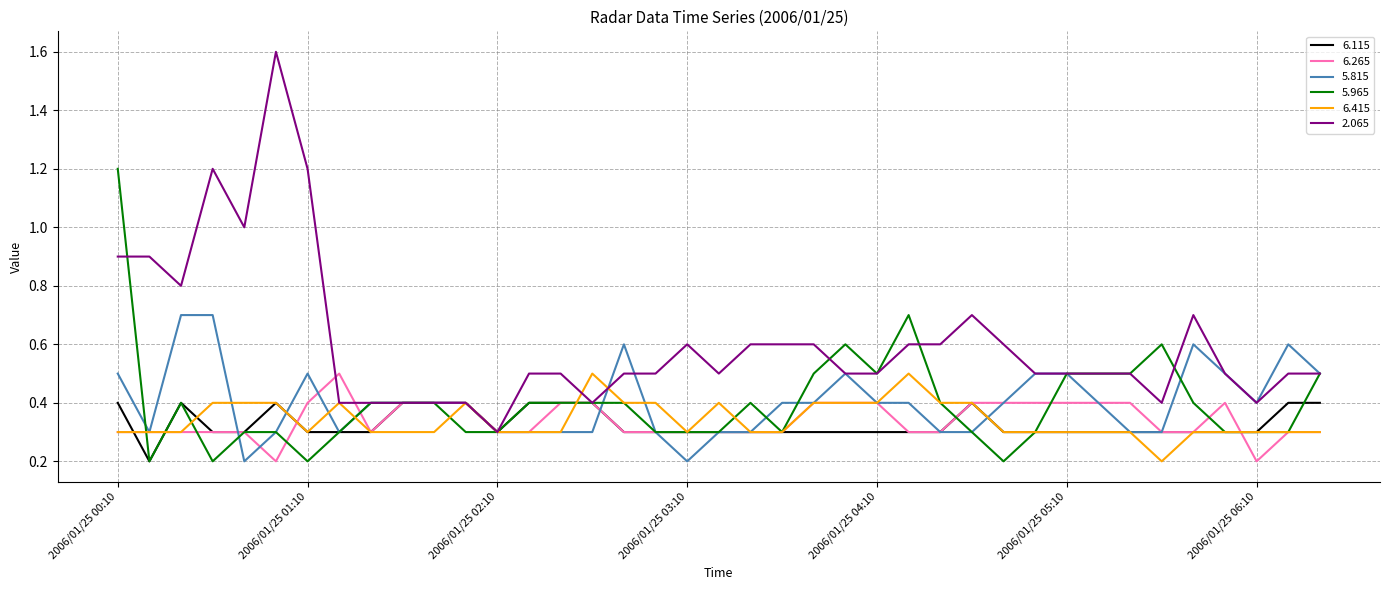

What is the maximum value shown in the chart?

1.6